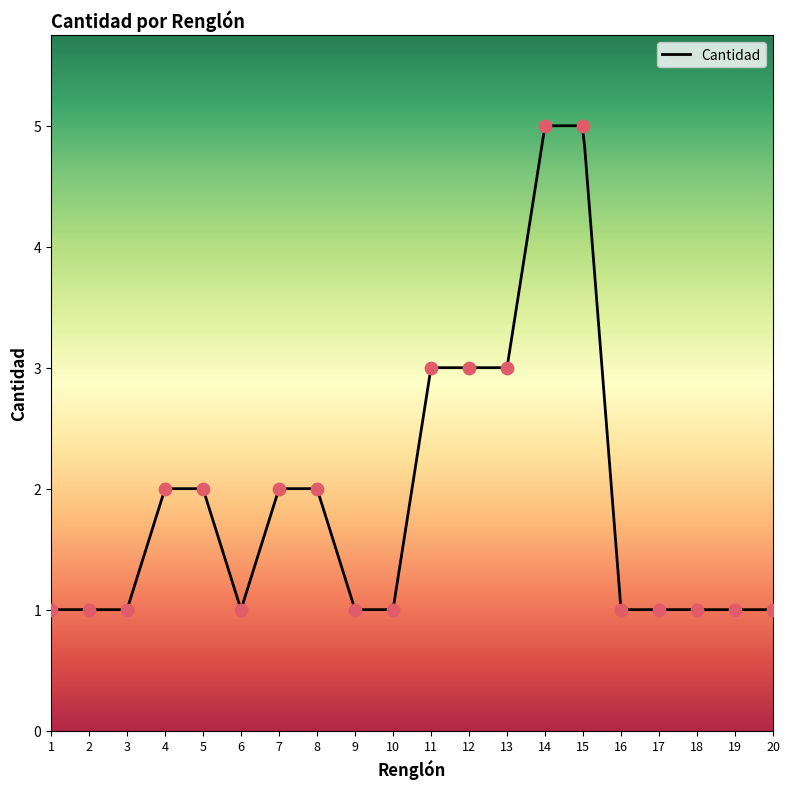

What is the ratio of the value at 4 to the value at 18?

2.0